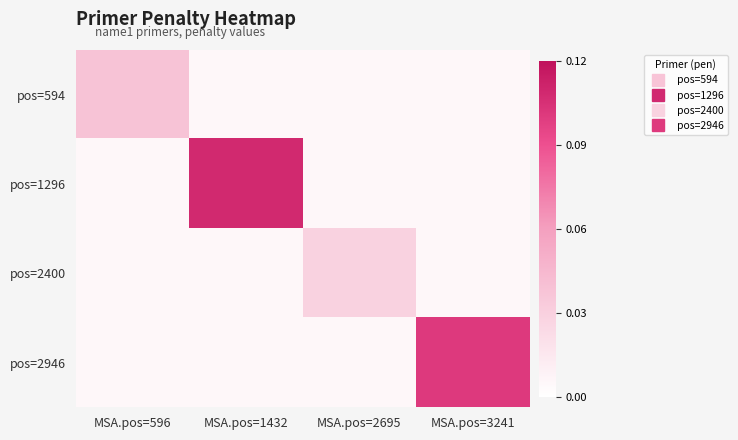

At which category is the sum across all series the highest?

MSA.pos=1432